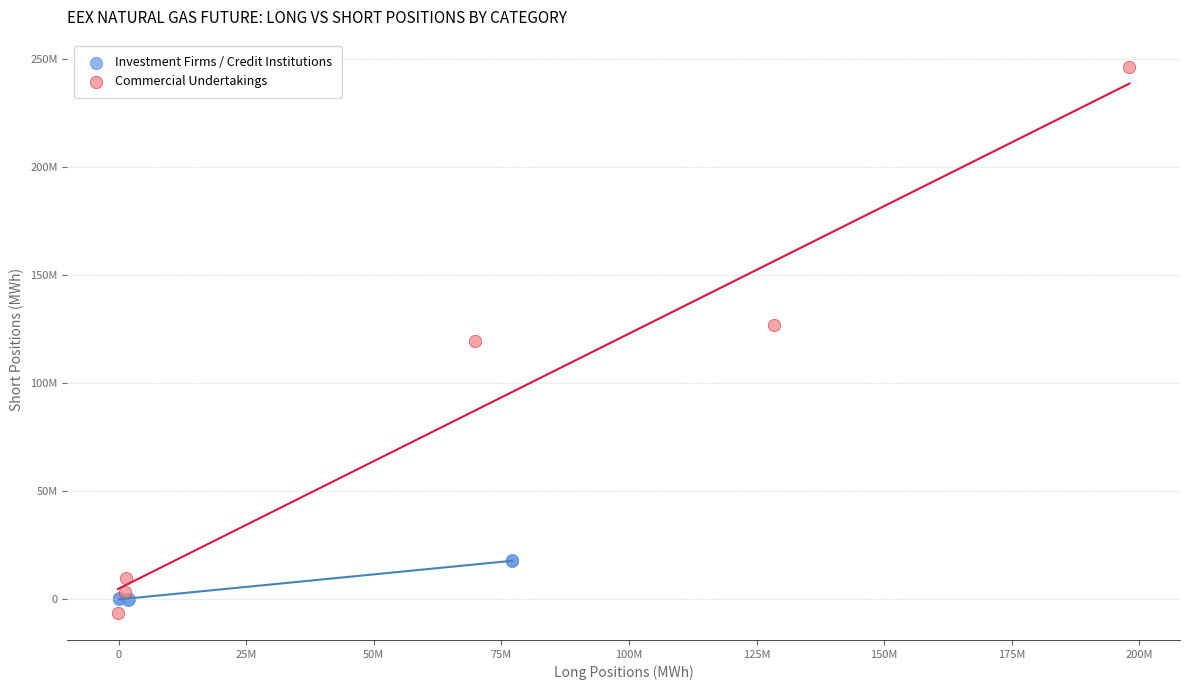

Which series has the largest Y range (max minus min)?

Commercial Undertakings